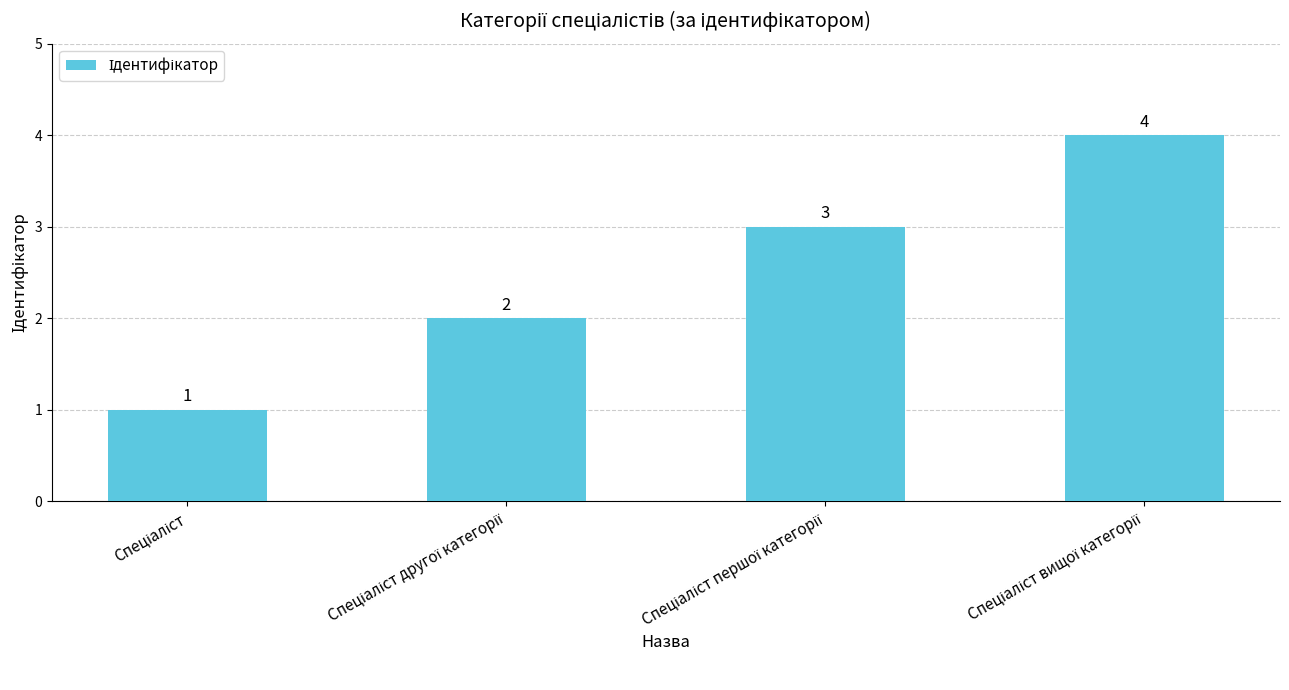

What is the sum of all values?

10